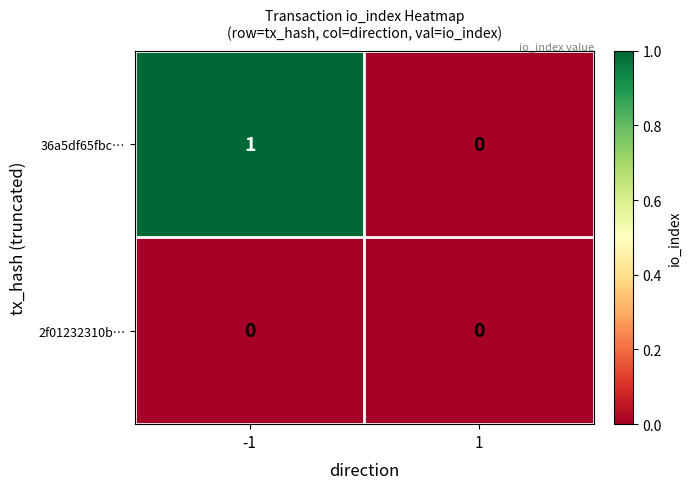

List the series in order of their peak value, lowest first.

2f01232310b…, 36a5df65fbc…